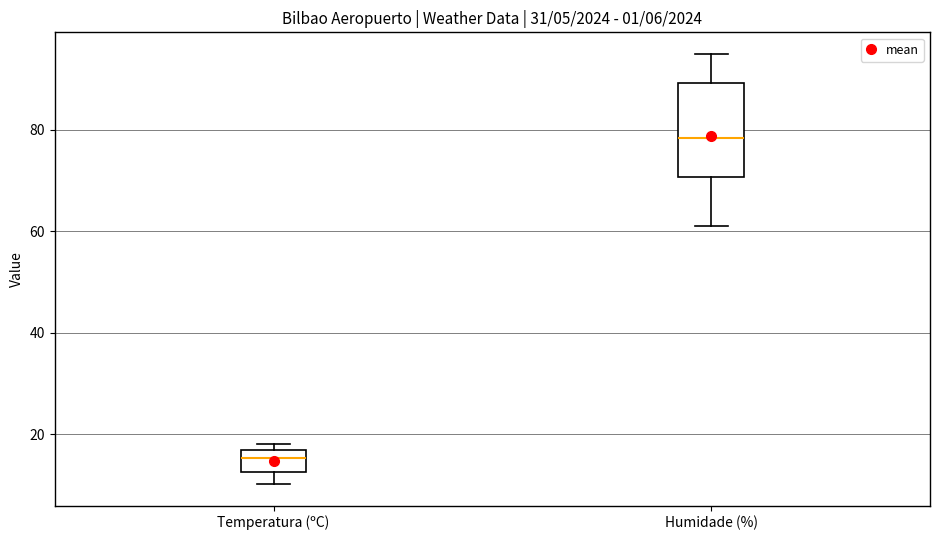

Reading left to right, transcribe this box plot: for each box, give where its median line is, the range the box spans, and where its two whiskers end, as read against the y-axis. The values are not printed on the chart, so give them approximately, as read against the axis.

Temperatura (ºC): median 16 (inside the box), box 12 to 16, whiskers 10 to 18
Humidade (%): median 78, box 70 to 90, whiskers 62 to 96